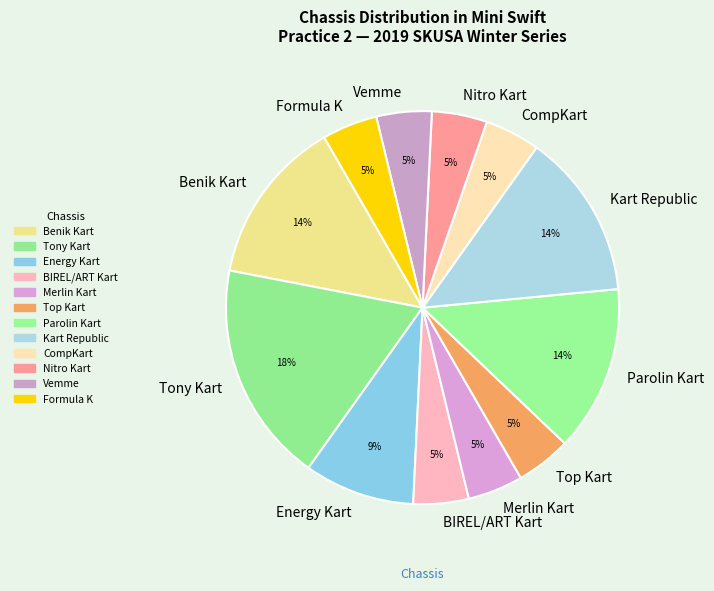

Count the number of slices in the pie.

12